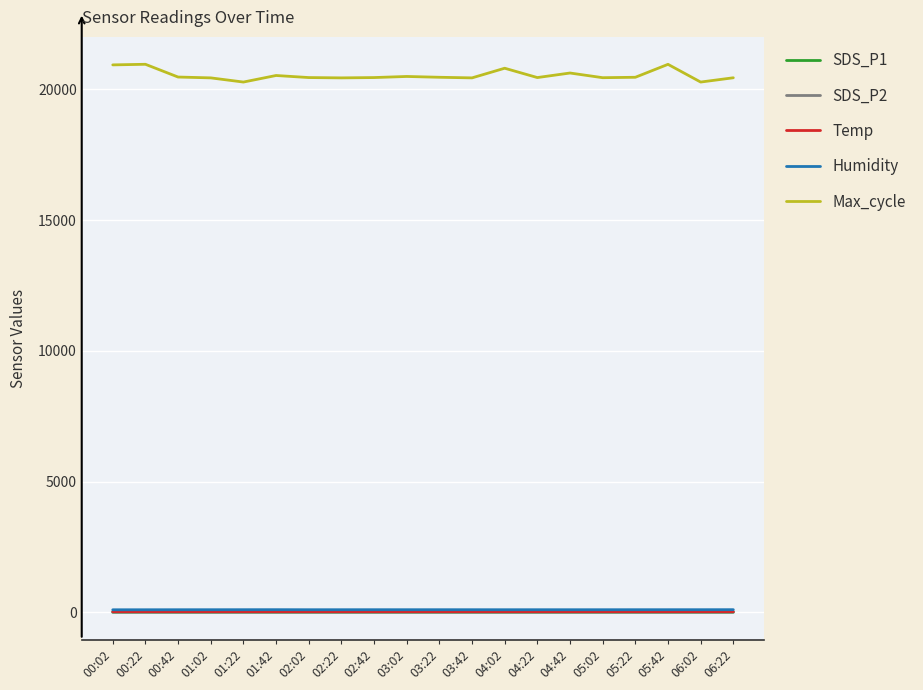

What is the average value of the Temp series?

22.4